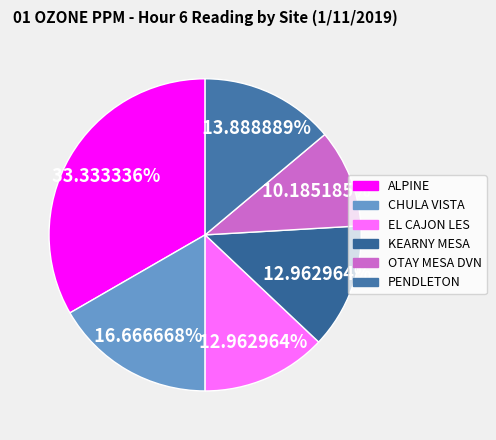

Is there any slice that represents more than half of the pie?

No